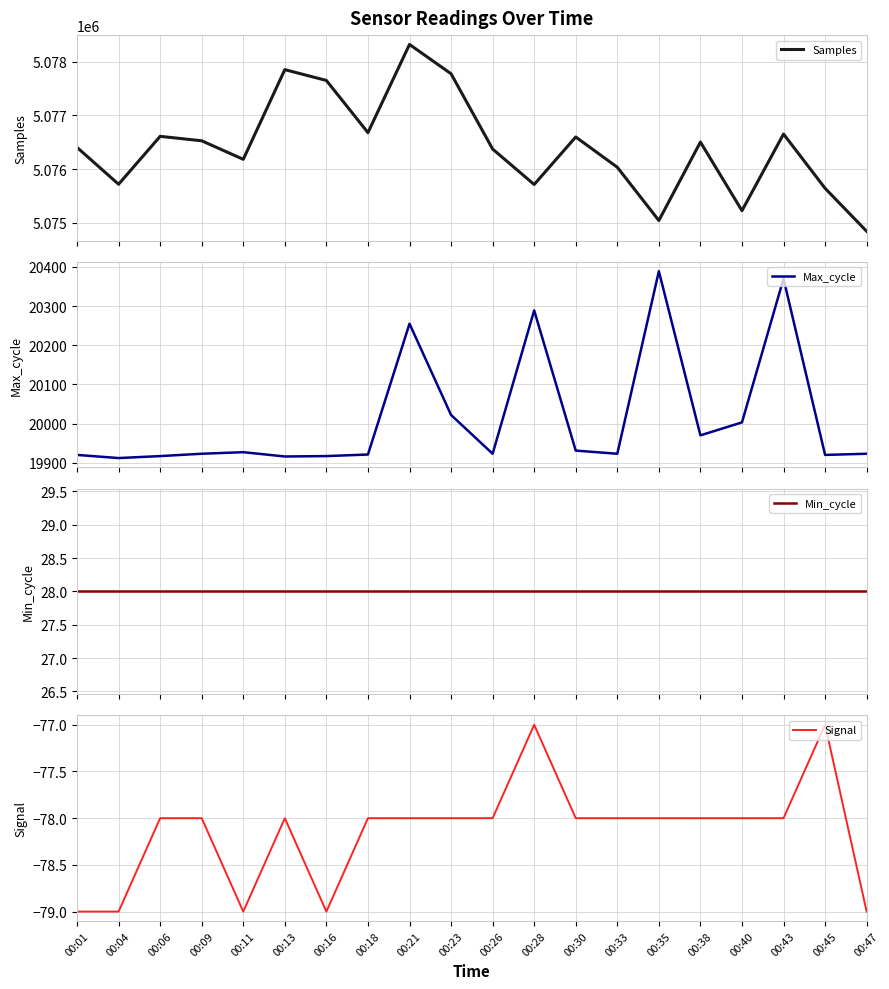

Where is Max_cycle nearest to the value 20150?

00:21